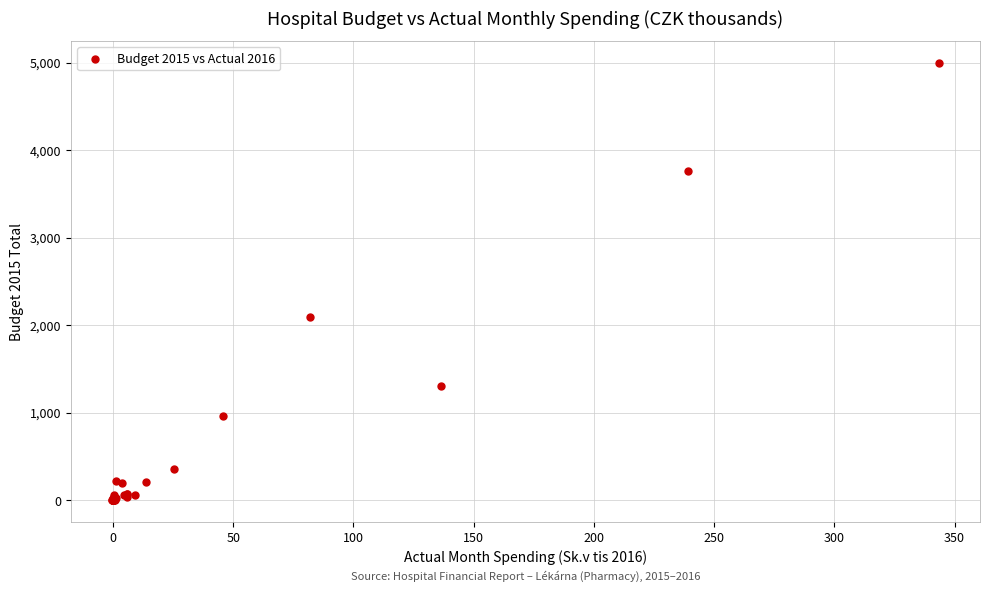

What Y value in the scatter plot is closest to 2498?

2096.4